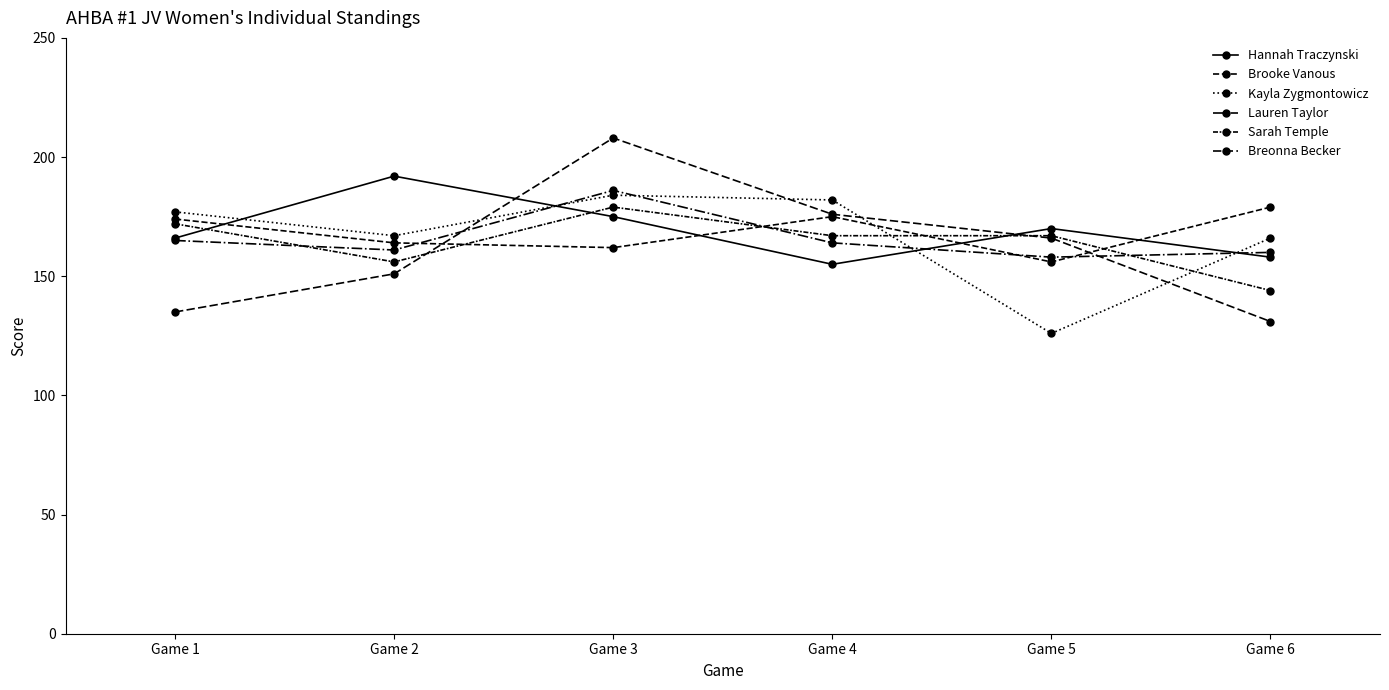

Which series has the largest range (max minus min)?

Breonna Becker